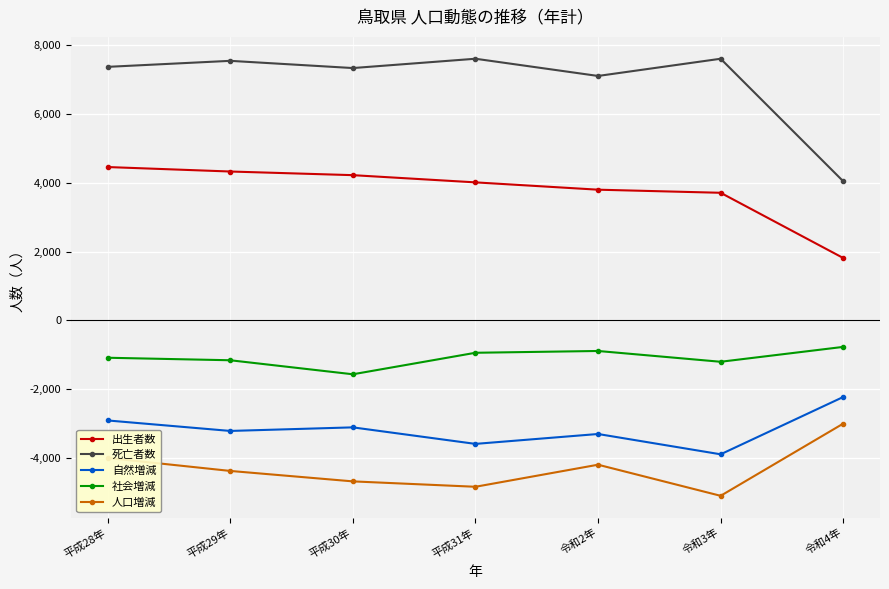

Where is 死亡者数 nearest to the value 5828?

令和2年